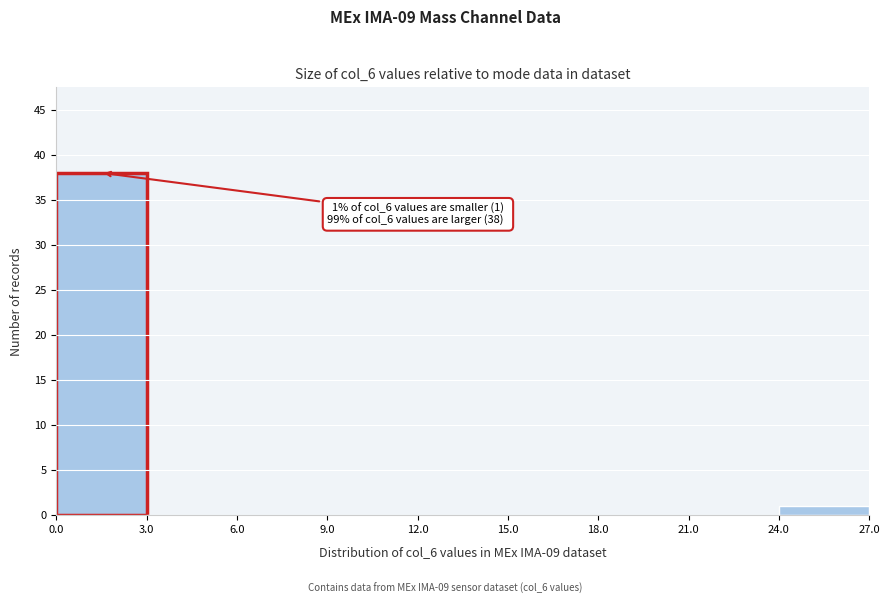

Over which range of the x-axis is the bar tallest?

0.0 to 3.0